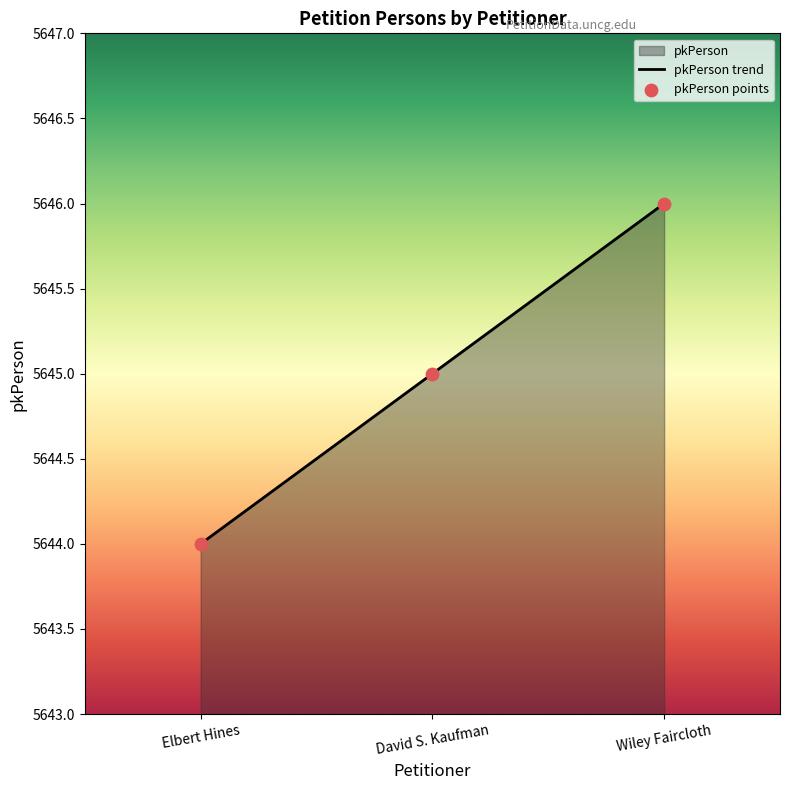

What is the change in value from Elbert Hines to Wiley Faircloth?

+2